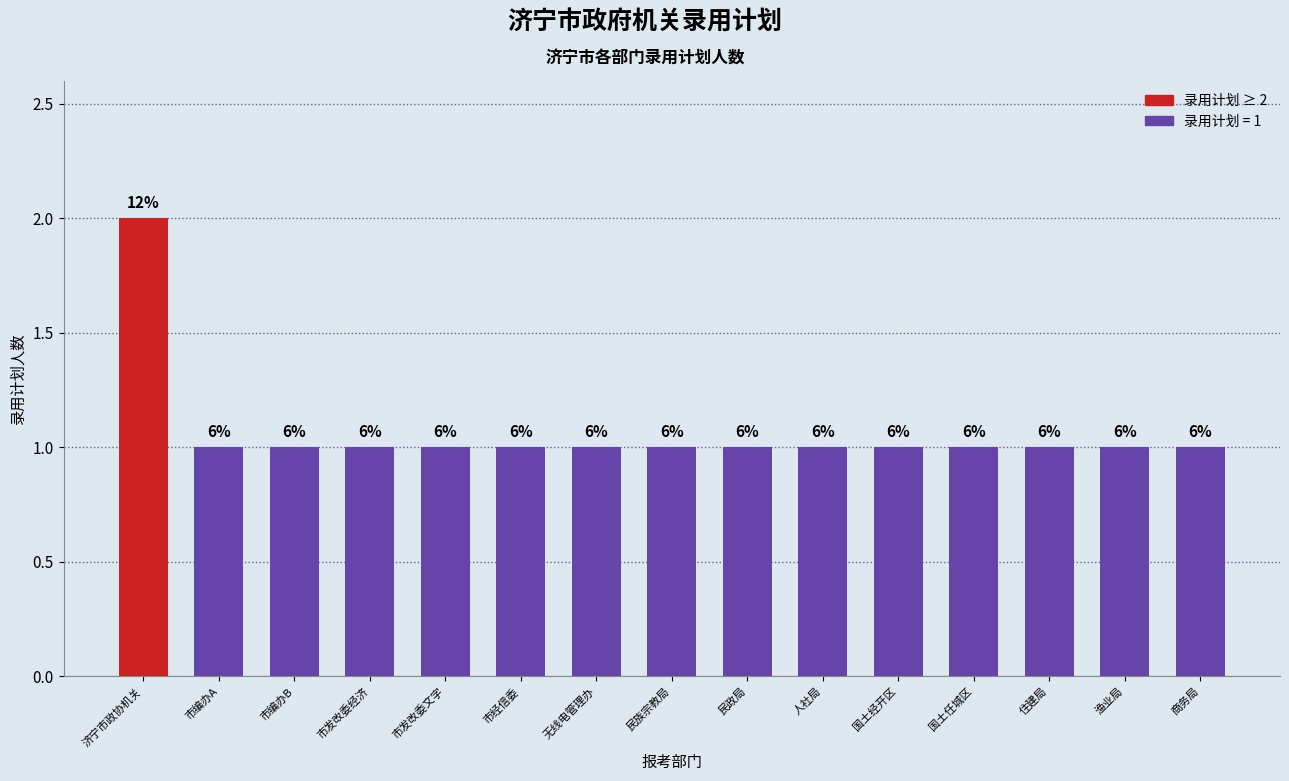

The chart shows a value of 1 at 市发改委经济. True or false?

True